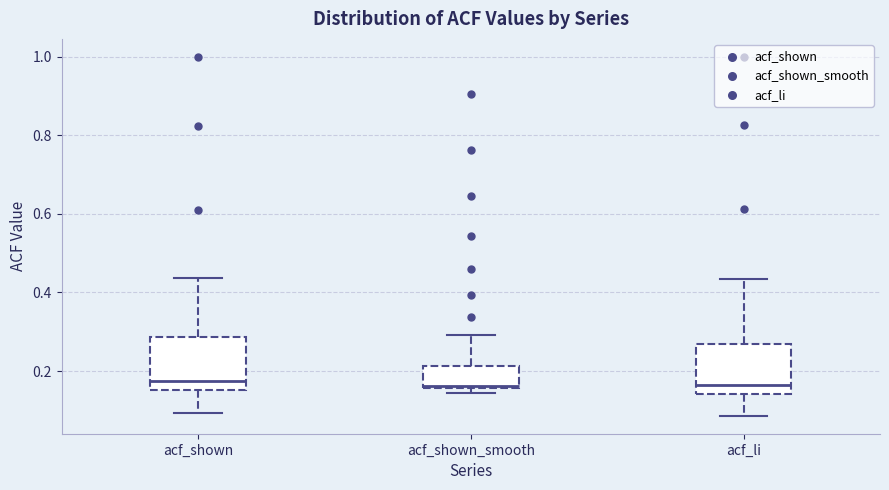

Reading left to right, transcribe this box plot: for each box, give where its median line is, the range the box spans, and where its two whiskers end, as read against the y-axis. The values are not printed on the chart, so give them approximately, as read against the axis.

acf_shown: median 0.18, box 0.16 to 0.28, whiskers 0.10 to 0.44
acf_shown_smooth: median 0.16, box 0.16 to 0.22, whiskers 0.14 to 0.30
acf_li: median 0.16, box 0.14 to 0.26, whiskers 0.08 to 0.44